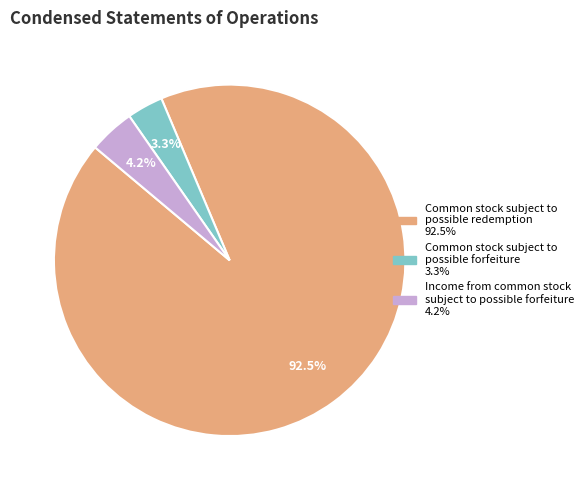

Combined, what portion of the pie is Common stock subject to possible forfeiture and Income from common stock subject to possible forfeiture?

7.5%